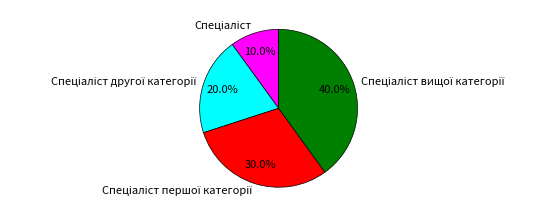

Is there any slice that represents more than half of the pie?

No